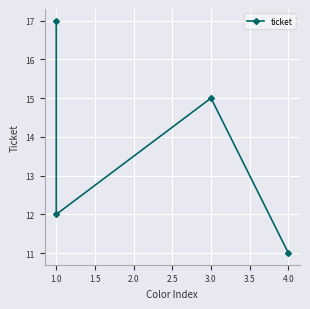

Between 1.0 and 4.0, which is larger?

1.0